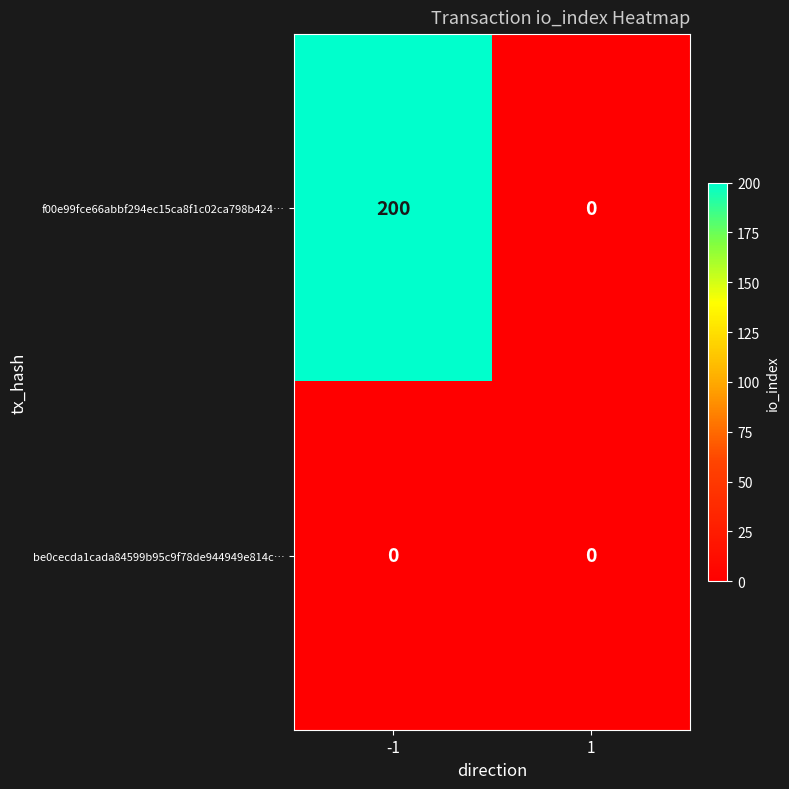

True or false: f00e99fce66abbf294ec15ca8f1c02ca798b424… has a value of 289 at -1.

False